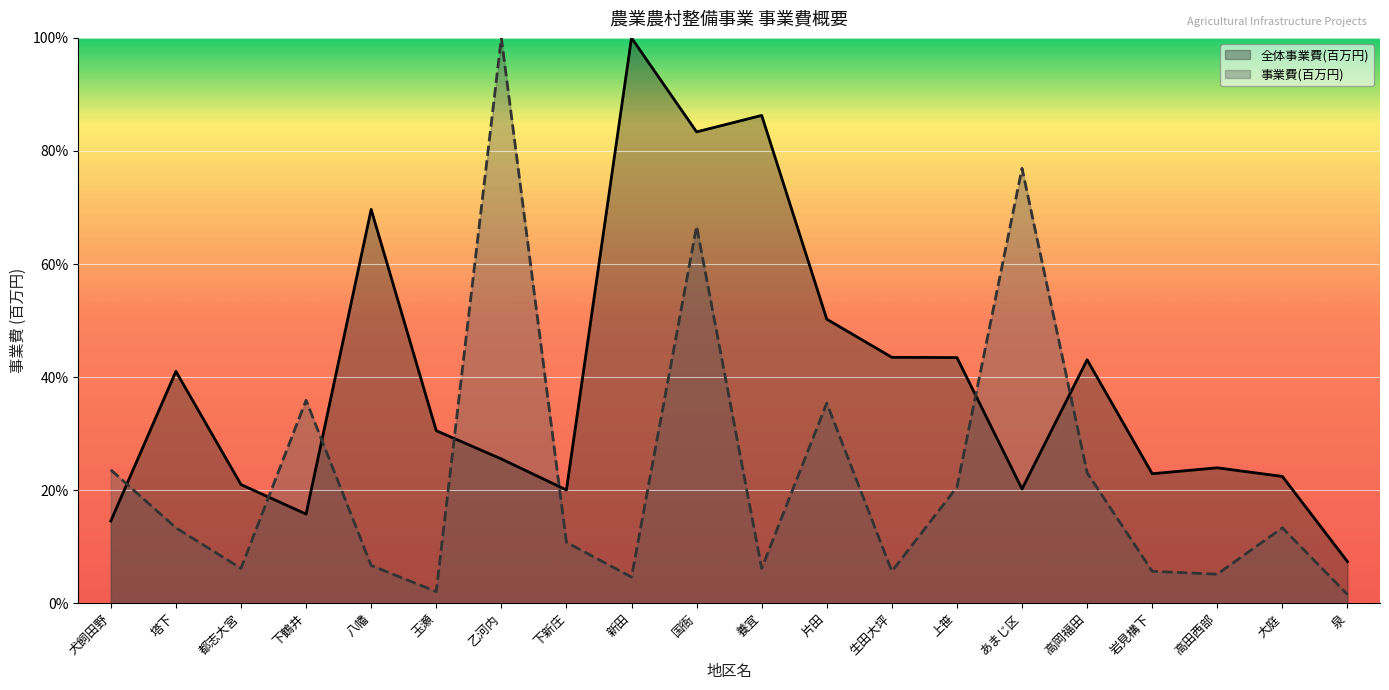

What is the sum of the 全体事業費(百万円) values at 下新庄 and 玉瀬?

50.5